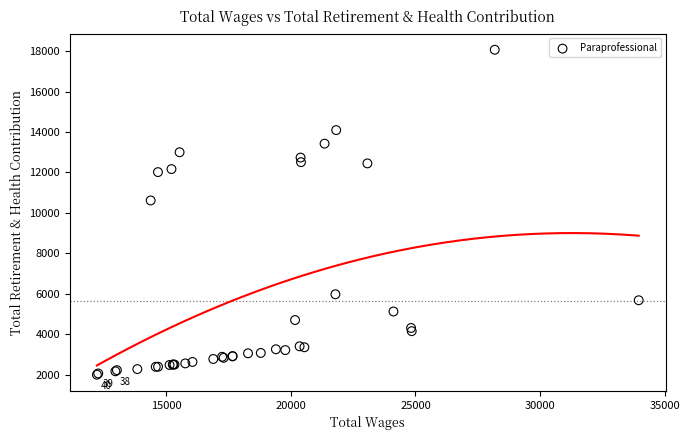

What Y value in the scatter plot is closest to 10033?

10616